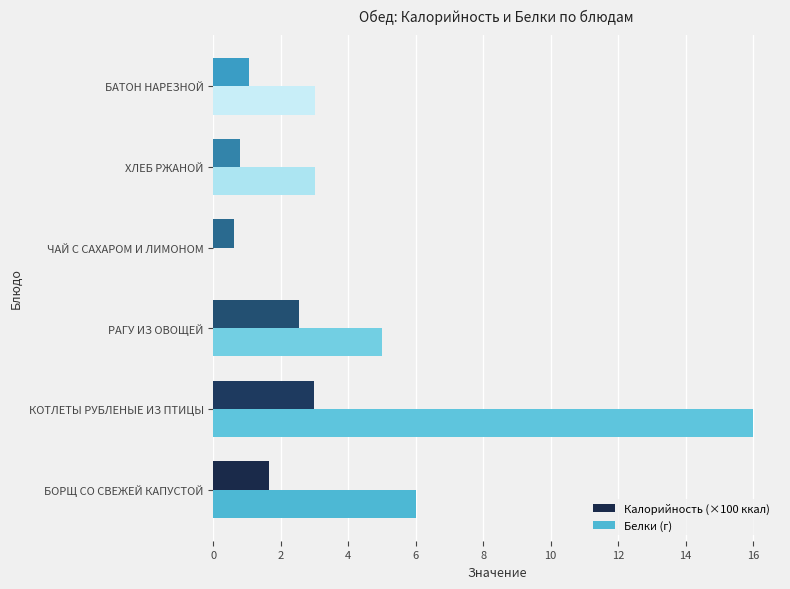

What is the sum of the Калорийность (×100 ккал) values at БАТОН НАРЕЗНОЙ and ЧАЙ С САХАРОМ И ЛИМОНОМ?

1.7